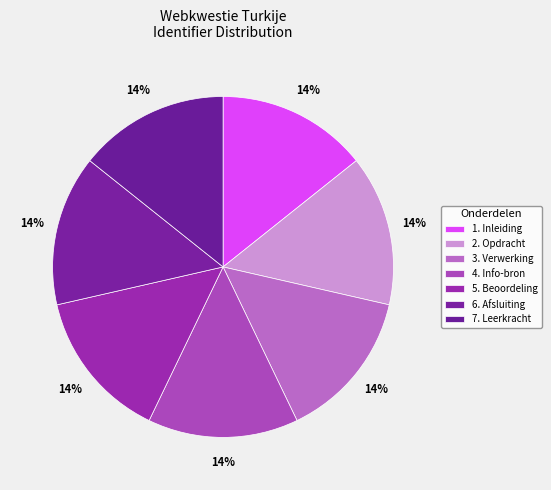

Is it true that 1. Inleiding is 14% of the pie?

True